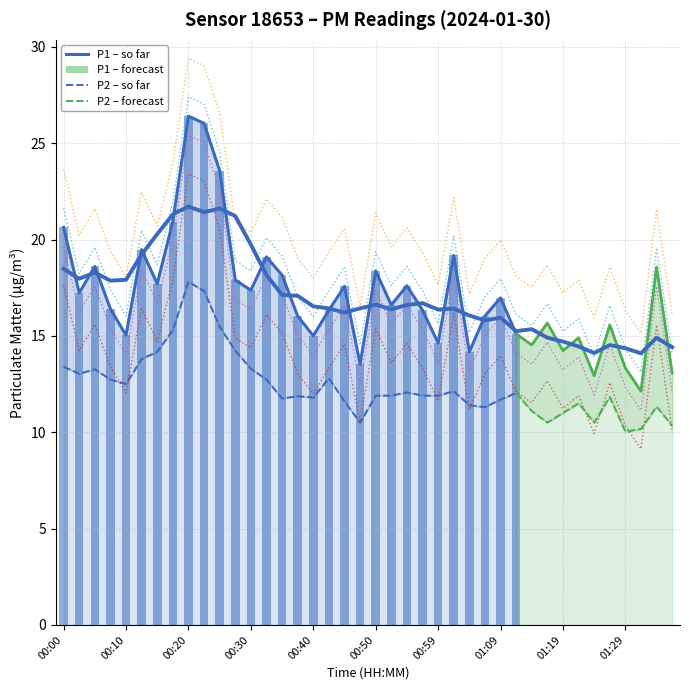

What is the change in value from 00:25 to 01:17?

-7.9